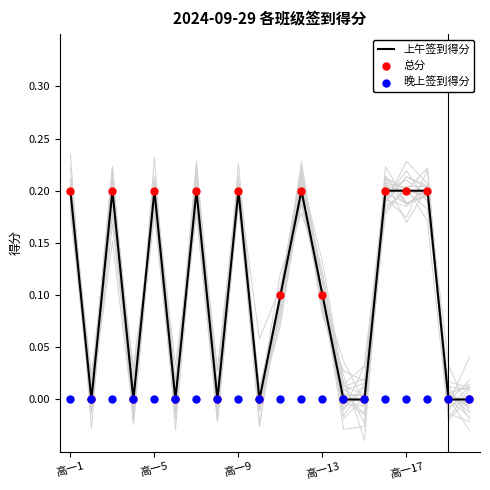

At which category is the sum across all series the highest?

高一1